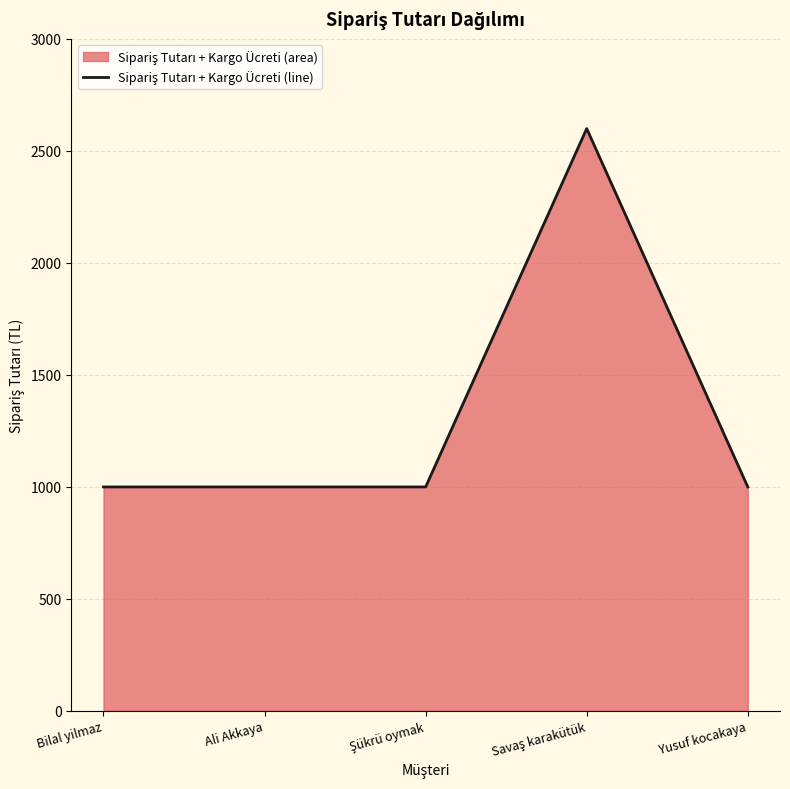

The chart shows a value of 233 at Bilal yilmaz. True or false?

False